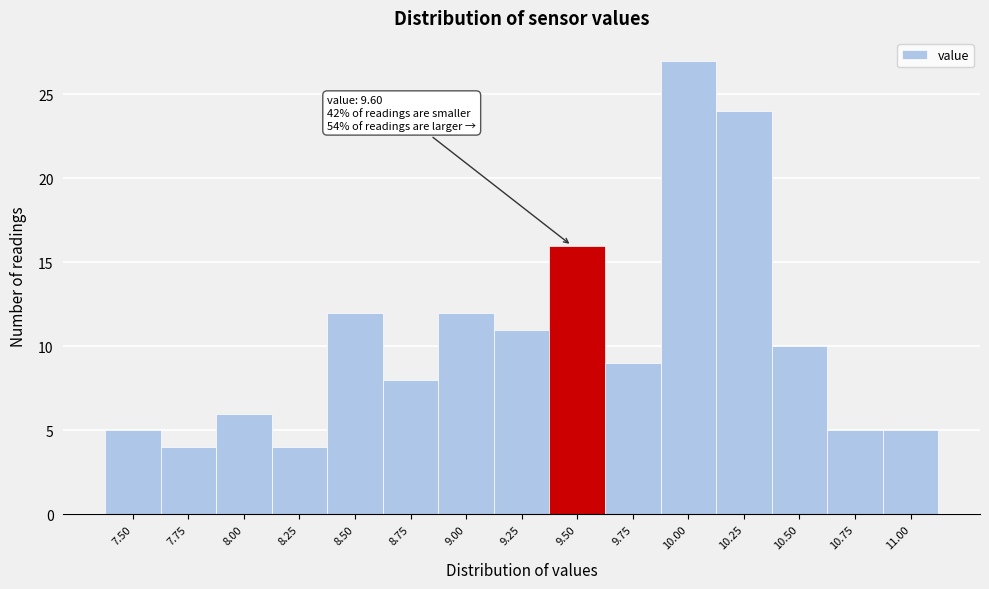

Reading left to right, what are all the values shown in this chart?

5	4	6	4	12	8	12	11	16	9	27	24	10	5	5